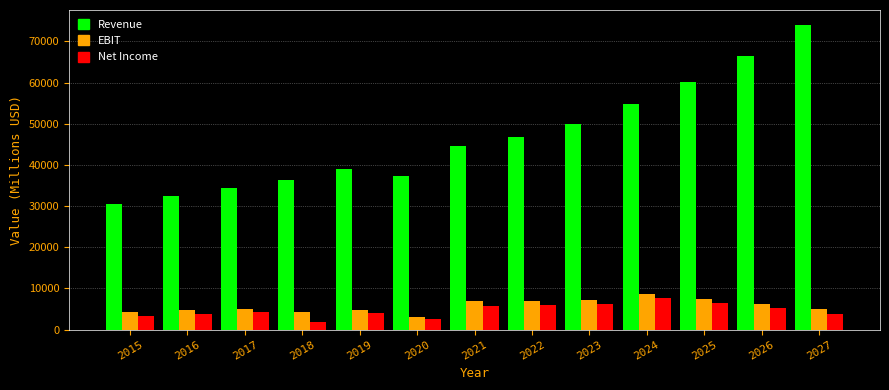

Which series changed the most between 2023 and 2026?

Revenue